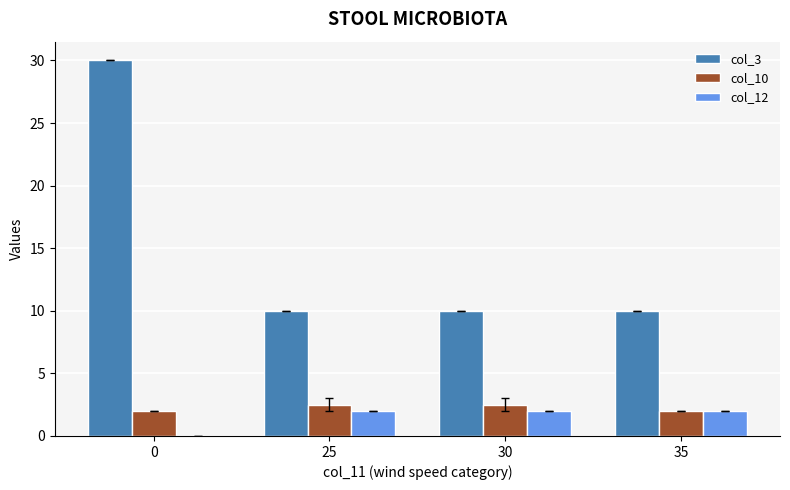

What is the maximum value shown in the chart?

30.0